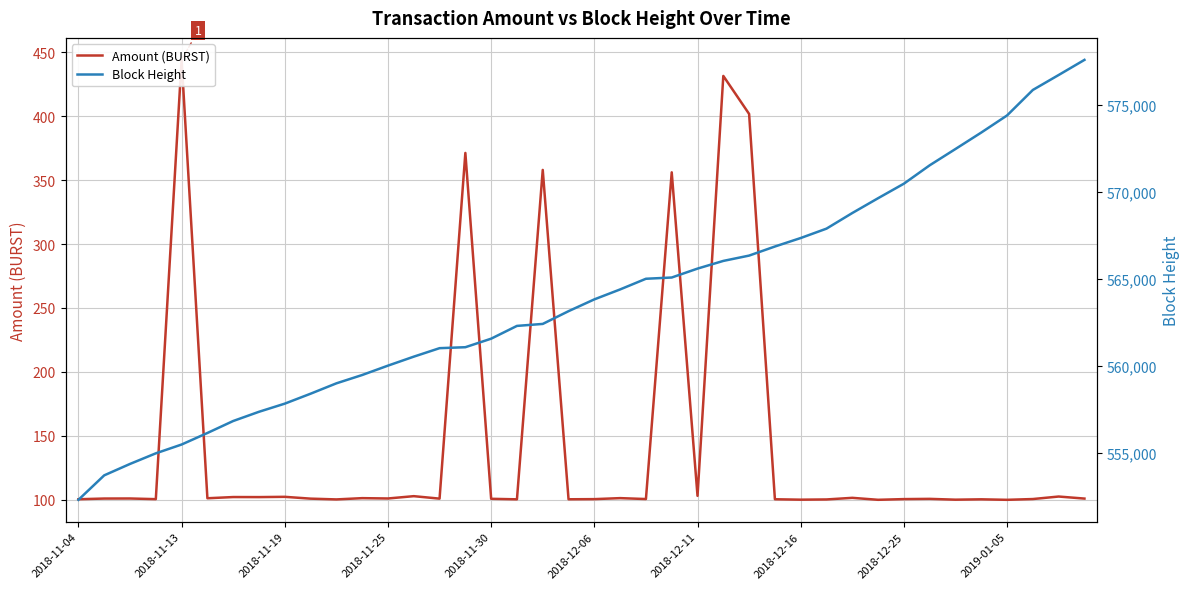

What is the average value of the Amount (BURST) series?

144.9